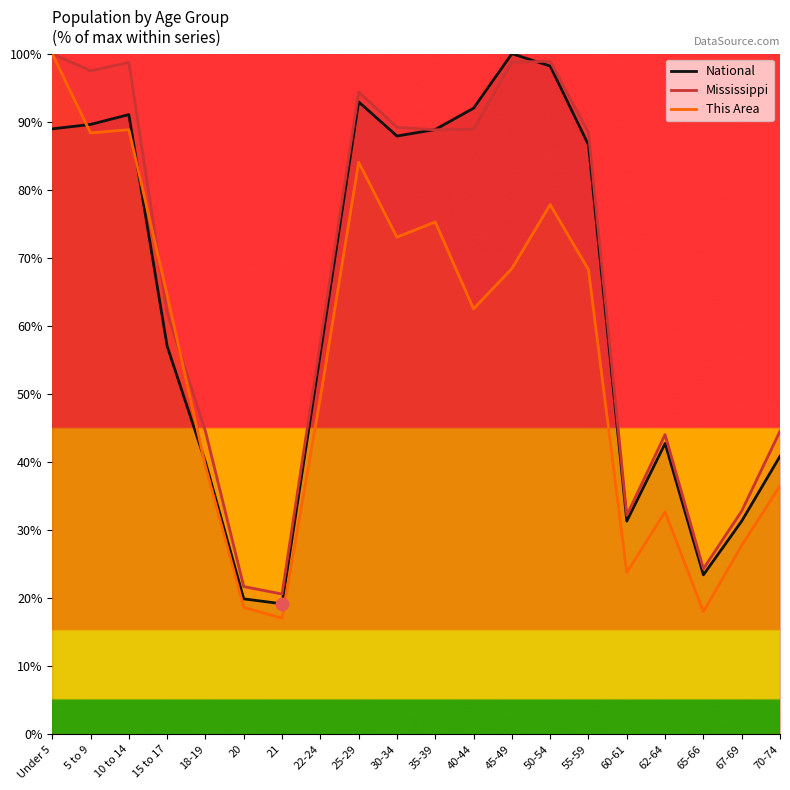

At how many categories does at least one series exceed 52?

12